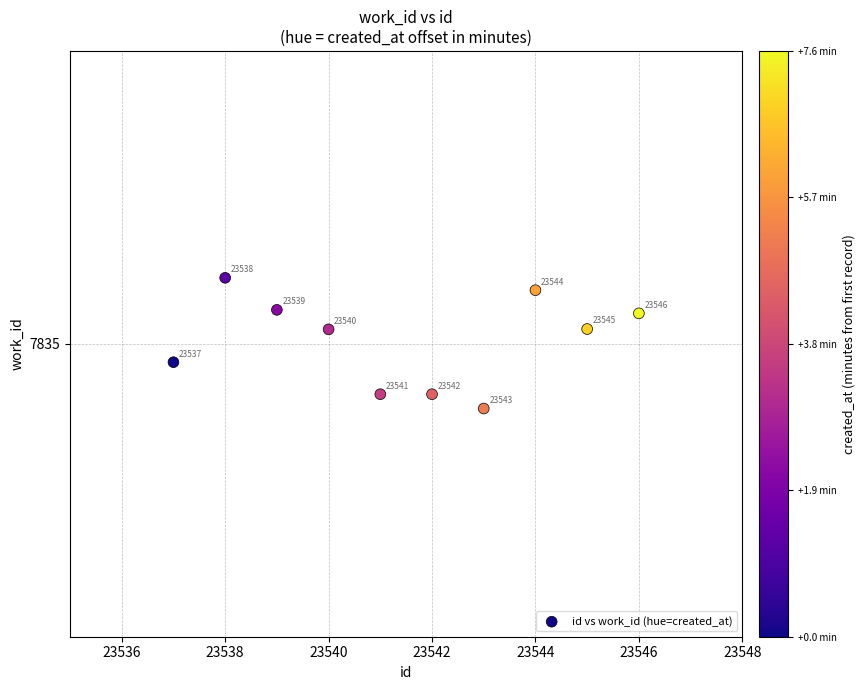

What Y value in the scatter plot is closest to 7835?

7835.1